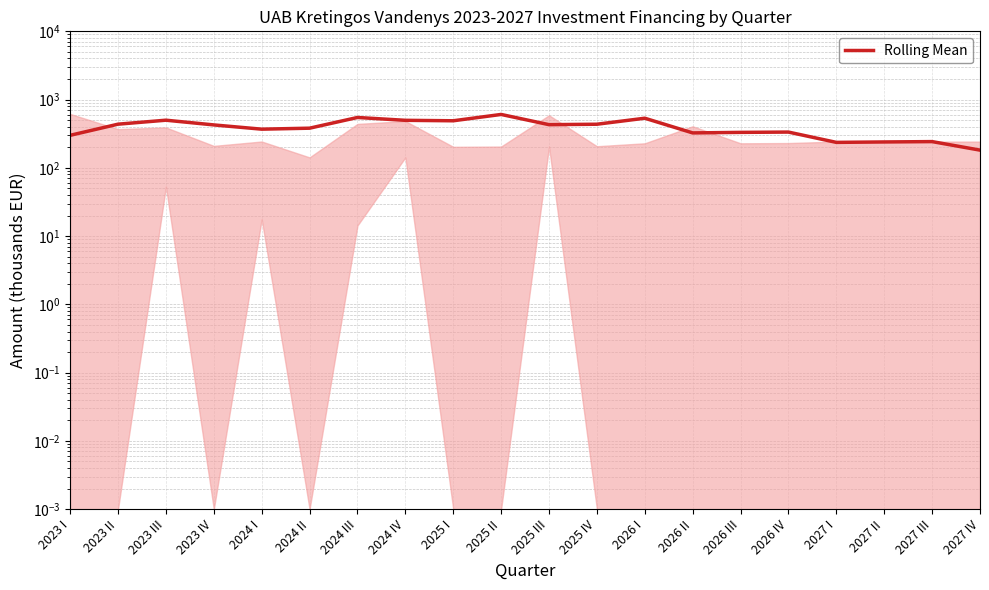

What is the approximate value at 2027 II?

239.4